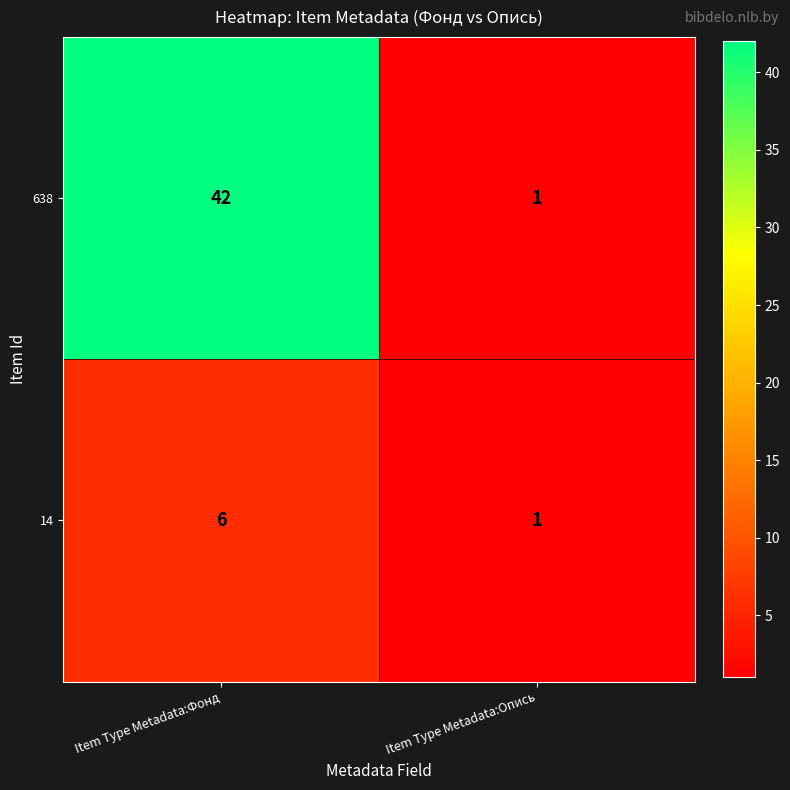

At which category is the sum across all series the highest?

Item Type Metadata:Фонд